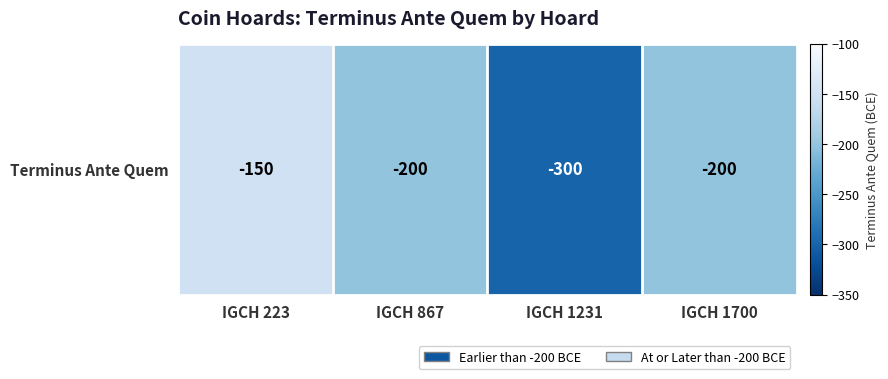

Reading left to right, extract all data points from this chart.

-150	-200	-300	-200